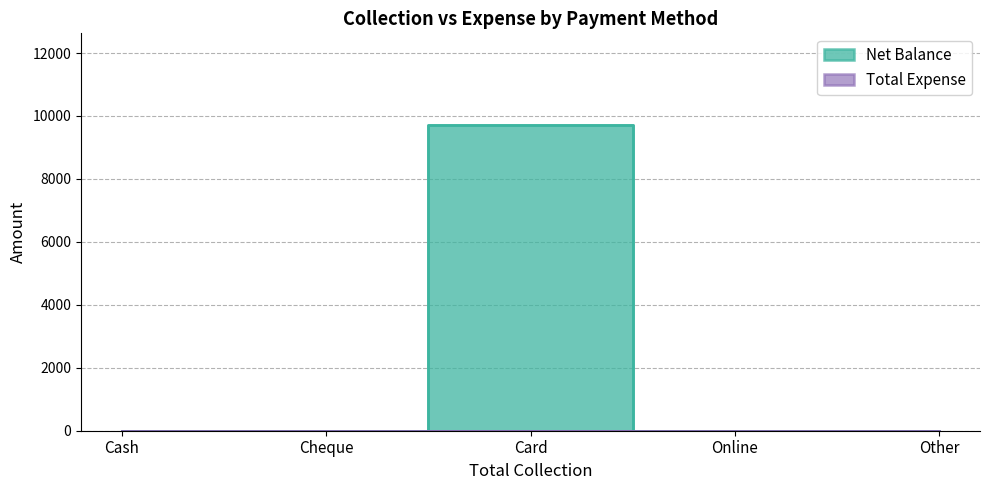

Rank the categories by value from highest to lowest.

Card, Cash, Cheque, Online, Other